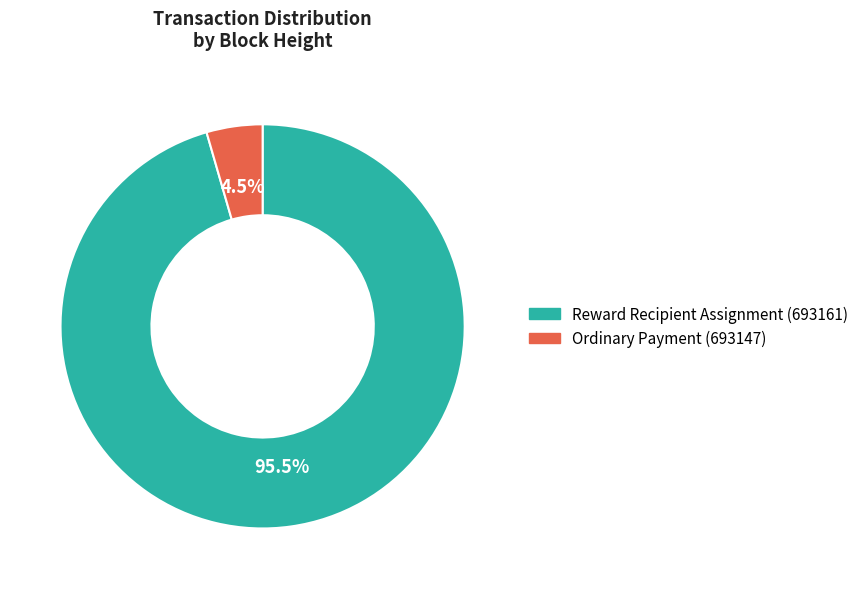

How many segments does this pie chart have?

2